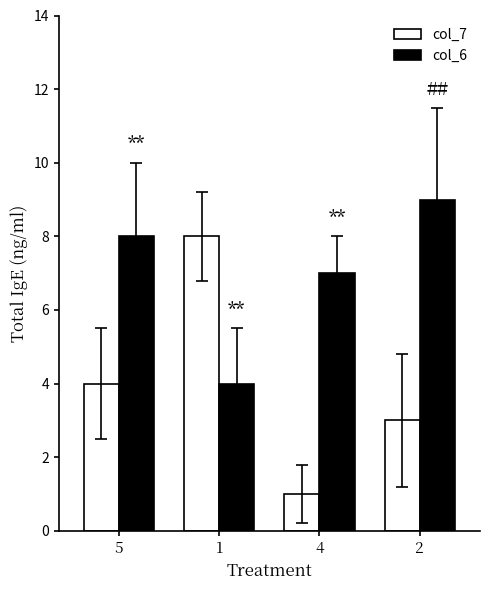

Count the col_7 values in the range 3 to 8.

3